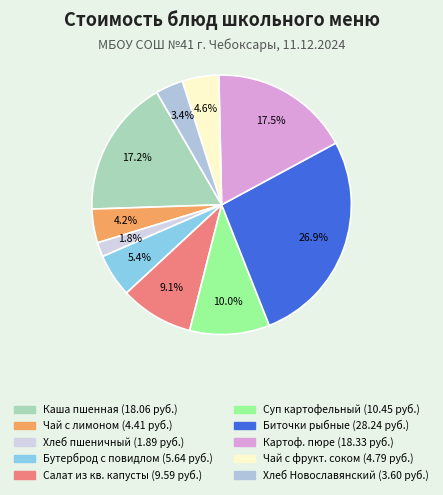

Count the number of slices in the pie.

10